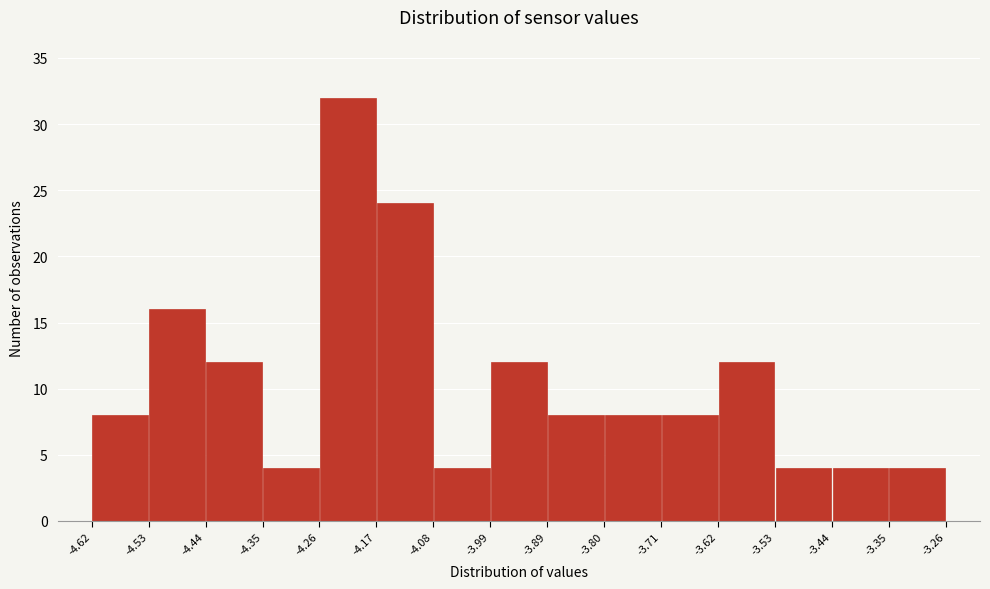

Reading left to right, list every bar in this chart as the range it spans on the x-axis followed by its height. The values are not printed on the chart, so give them approximately, as read against the axis.

-4.62 to -4.53: 8
-4.53 to -4.44: 16
-4.44 to -4.35: 12
-4.35 to -4.26: 4
-4.26 to -4.17: 32
-4.17 to -4.08: 24
-4.08 to -3.99: 4
-3.99 to -3.89: 12
-3.89 to -3.80: 8
-3.80 to -3.71: 8
-3.71 to -3.62: 8
-3.62 to -3.53: 12
-3.53 to -3.44: 4
-3.44 to -3.35: 4
-3.35 to -3.26: 4